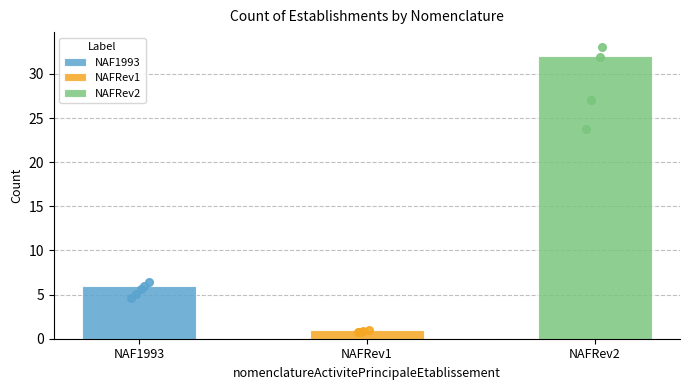

Between NAF1993 and NAFRev2, which is larger?

NAFRev2